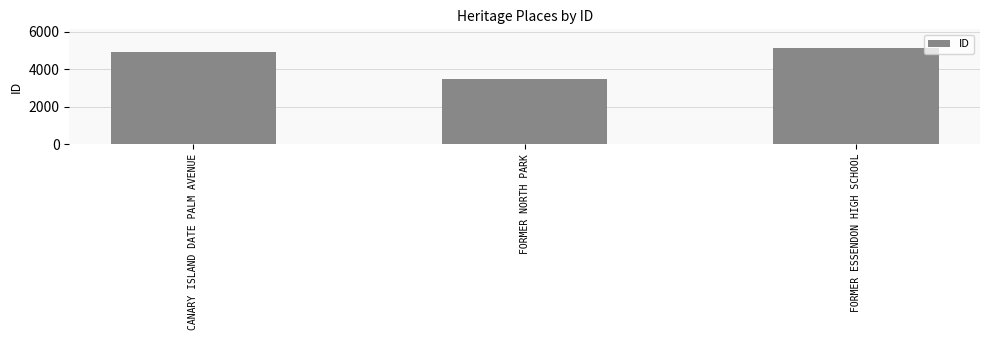

Which category has the highest value across all series?

FORMER ESSENDON HIGH SCHOOL